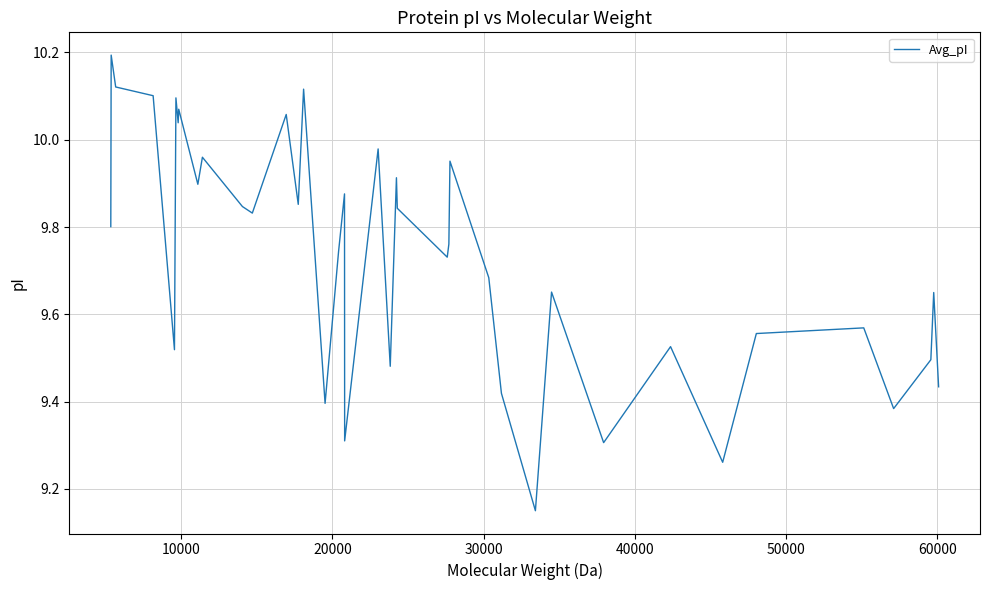

What is the difference between the maximum and minimum values?

1.0